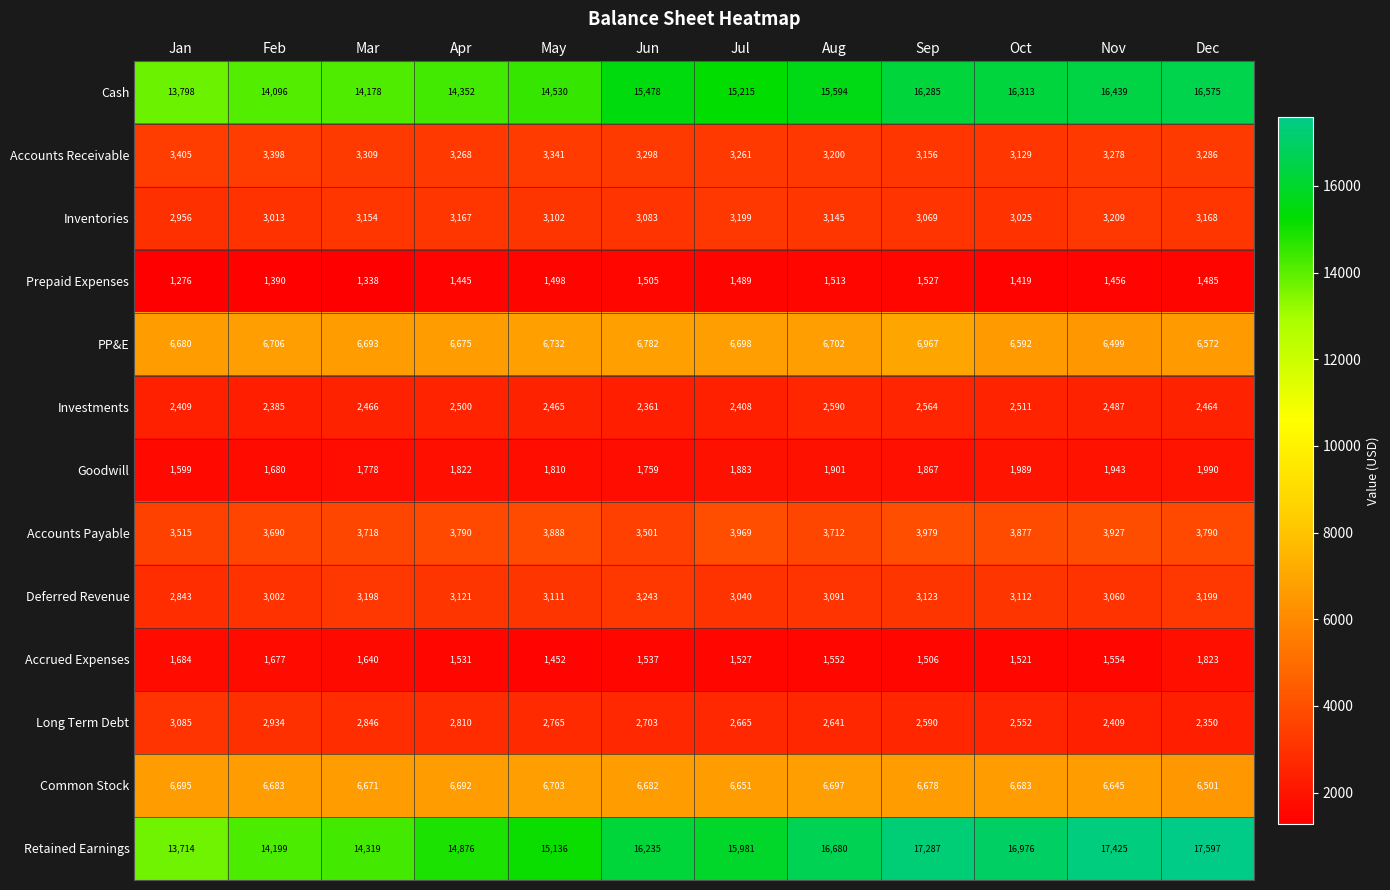

Which series changed the most between Jan and Feb?

Retained Earnings